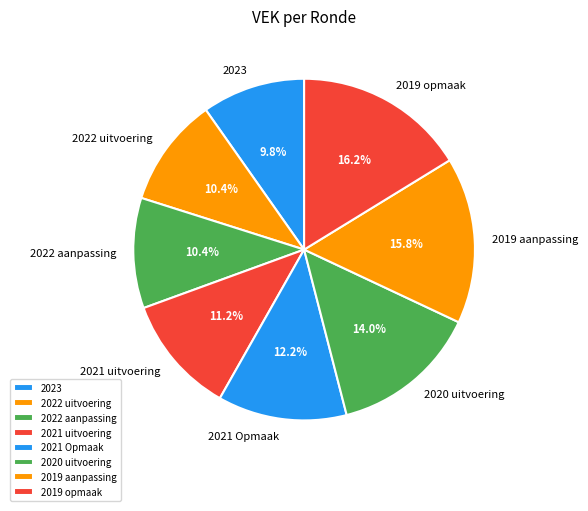

What is the ratio of the value at 2023 to the value at 2021 Opmaak?

0.8